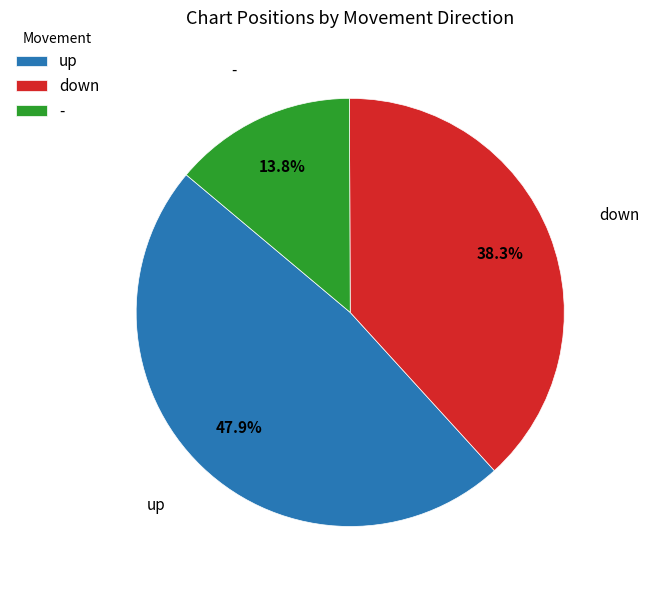

Is it true that down is 38% of the pie?

True